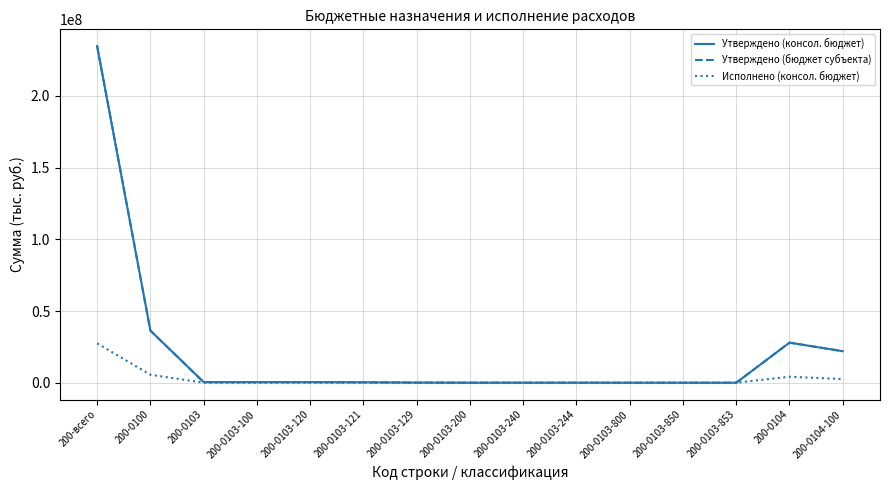

True or false: Утверждено (бюджет субъекта) has more than 0 interior local peaks.

True